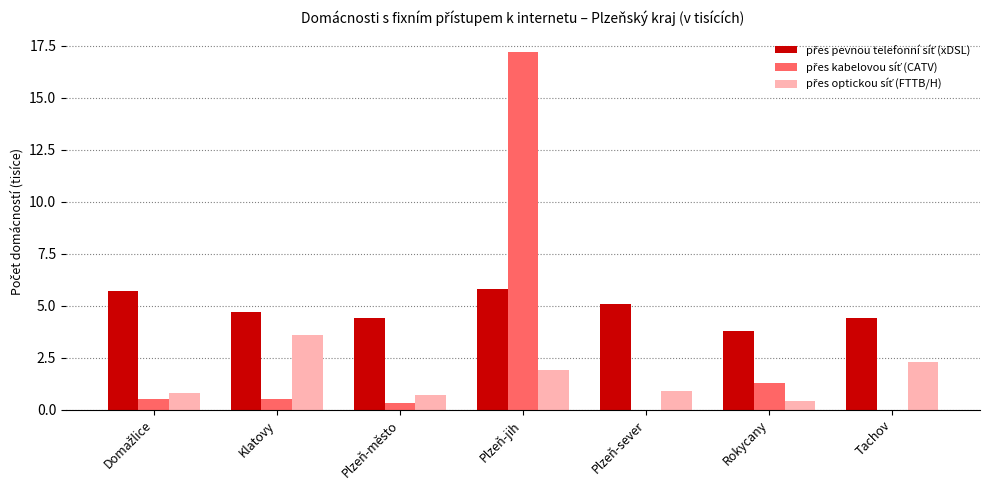

What is the total value across all series at Plzeň-jih?

24.9